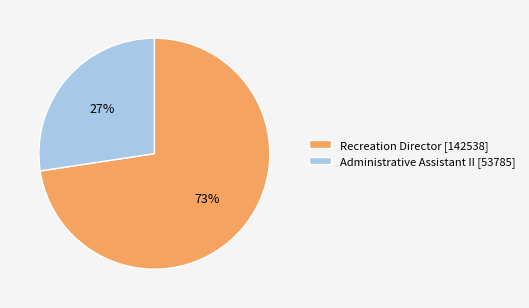

What is the ratio of the value at Administrative Assistant II to the value at Recreation Director?

0.4